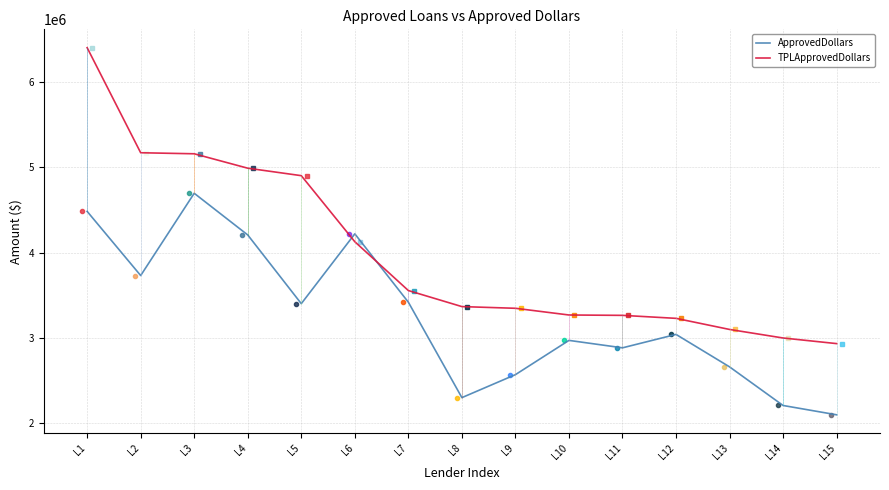

How many distinct data groups are displayed?

2